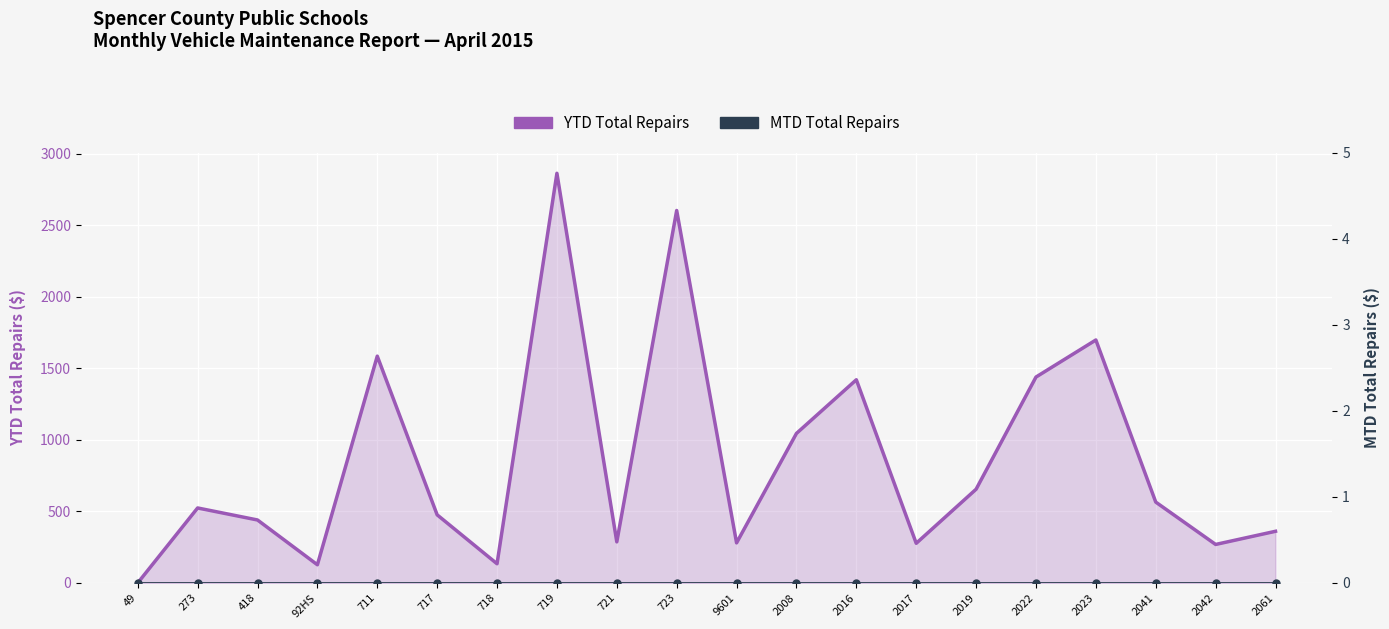

At which category does the chart reach its minimum across all series?

49